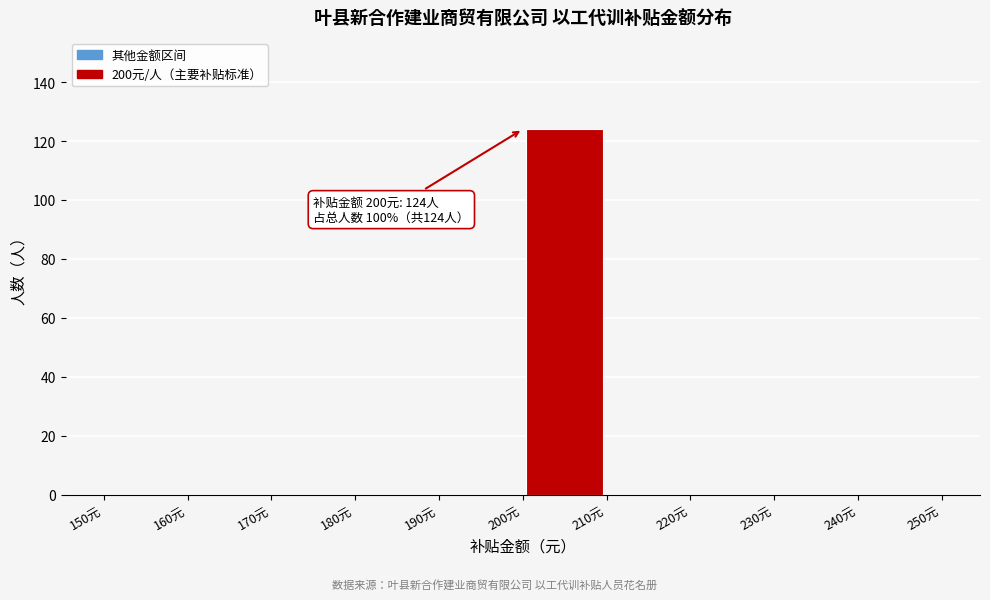

Which range on the x-axis has the tallest bar?

200 to 210